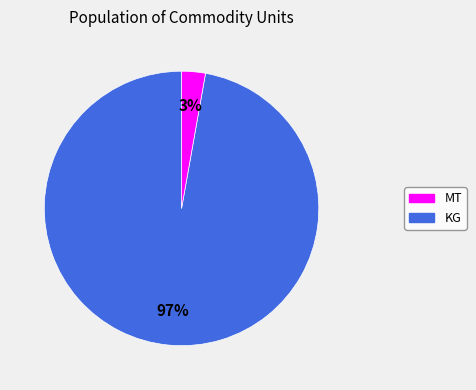

To the nearest percent, what is the difference between the largest and smallest slice percentages?

94%